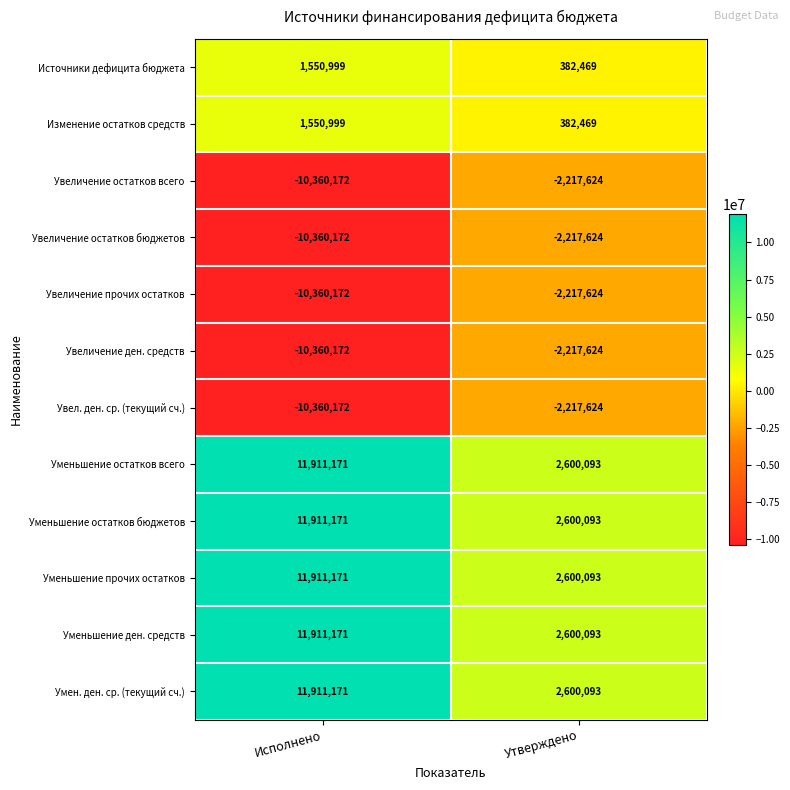

True or false: Умен. ден. ср. (текущий сч.) has a value of 2600093 at Утверждено.

True